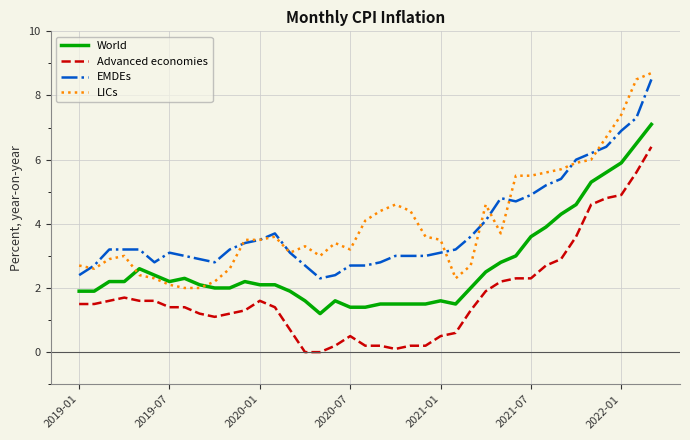

What is the maximum value for EMDEs?

8.5